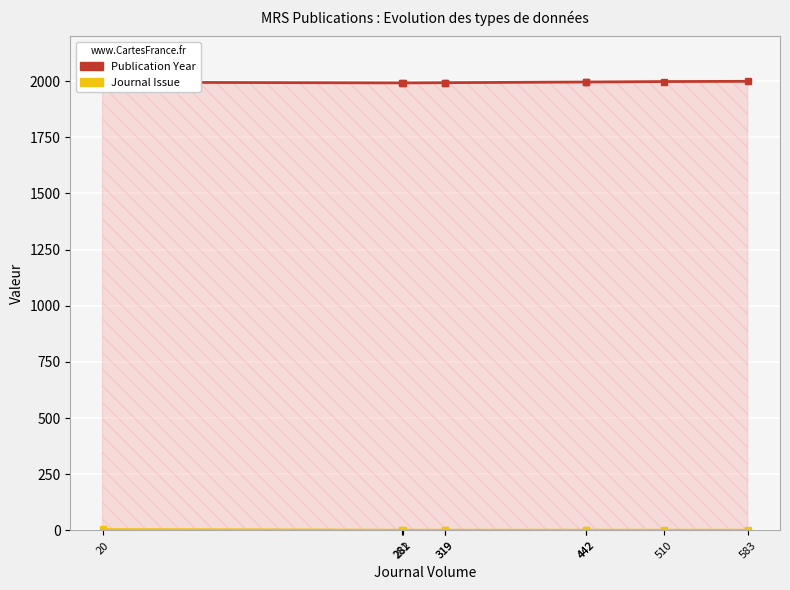

Which series has the largest total across all categories?

Publication Year